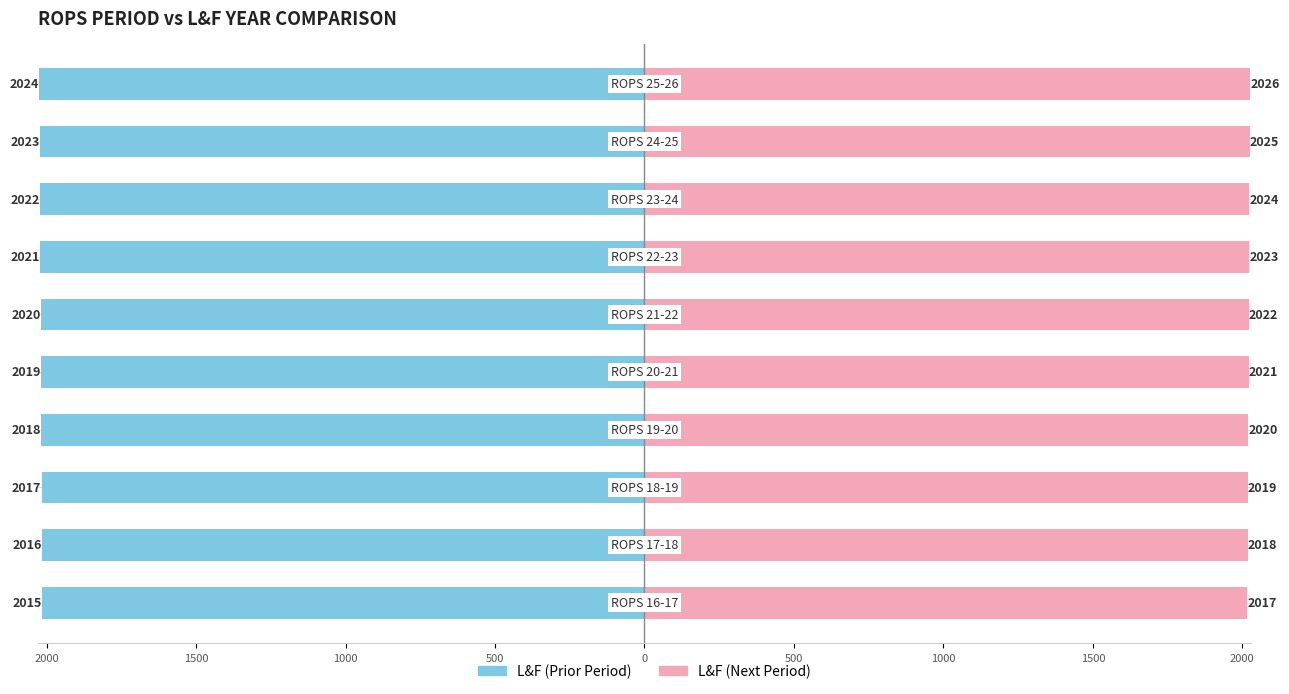

Rank the series at 500 from highest to lowest value.

L&F (Next Period), L&F (Prior Period)